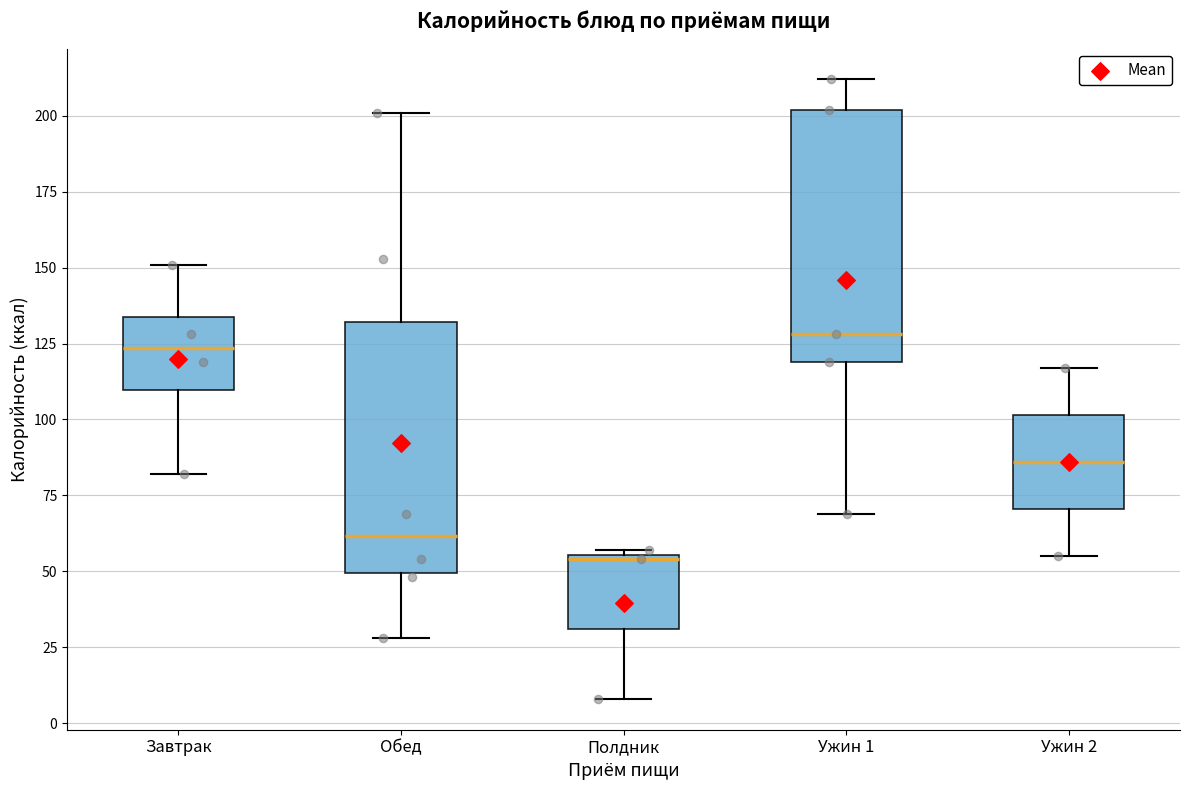

Reading left to right, transcribe this box plot: for each box, give where its median line is, the range the box spans, and where its two whiskers end, as read against the y-axis. The values are not printed on the chart, so give them approximately, as read against the axis.

Завтрак: median 125, box 110 to 135, whiskers 80 to 150
Обед: median 60, box 50 to 130, whiskers 30 to 200
Полдник: median 55, box 30 to 55, whiskers 10 to 55
Ужин 1: median 130, box 120 to 200, whiskers 70 to 210
Ужин 2: median 85, box 70 to 100, whiskers 55 to 115